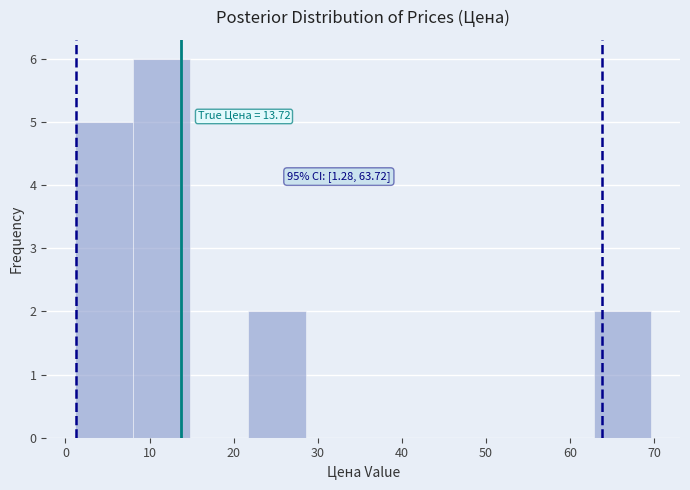

Over which range of the x-axis is the bar tallest?

8 to 15